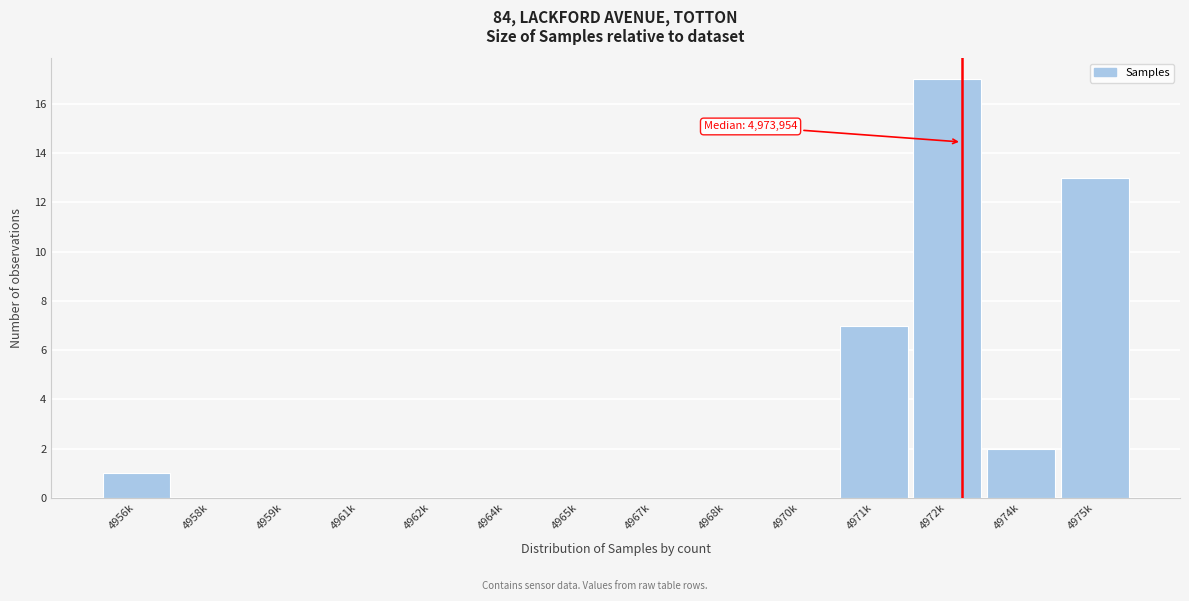

Reading left to right, what are all the values shown in this chart?

4956k=1	4958k=0	4959k=0	4961k=0	4962k=0	4964k=0	4965k=0	4967k=0	4968k=0	4970k=0	4971k=7	4972k=17	4974k=2	4975k=13